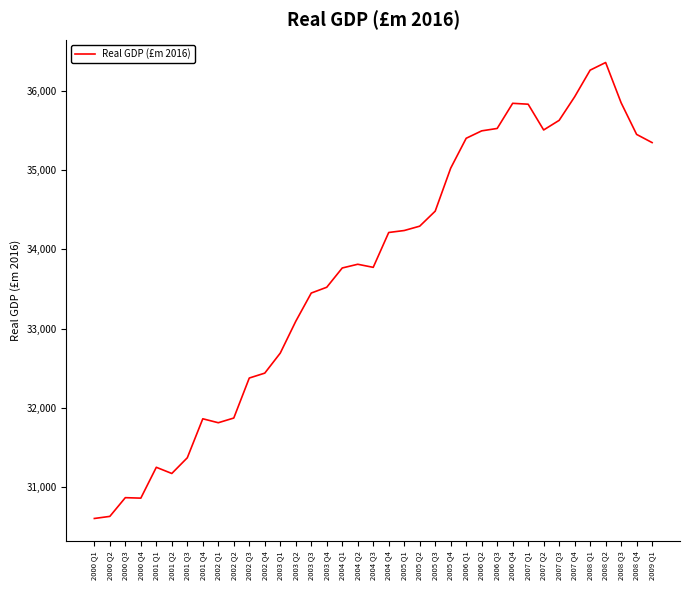

What is the difference between the maximum and minimum values?

5751.8